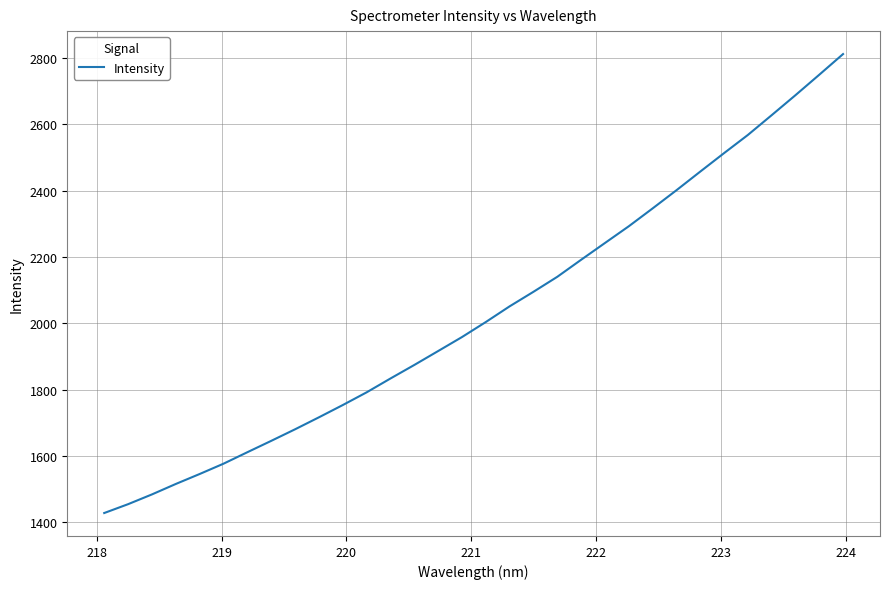

What is the average value?

2030.6